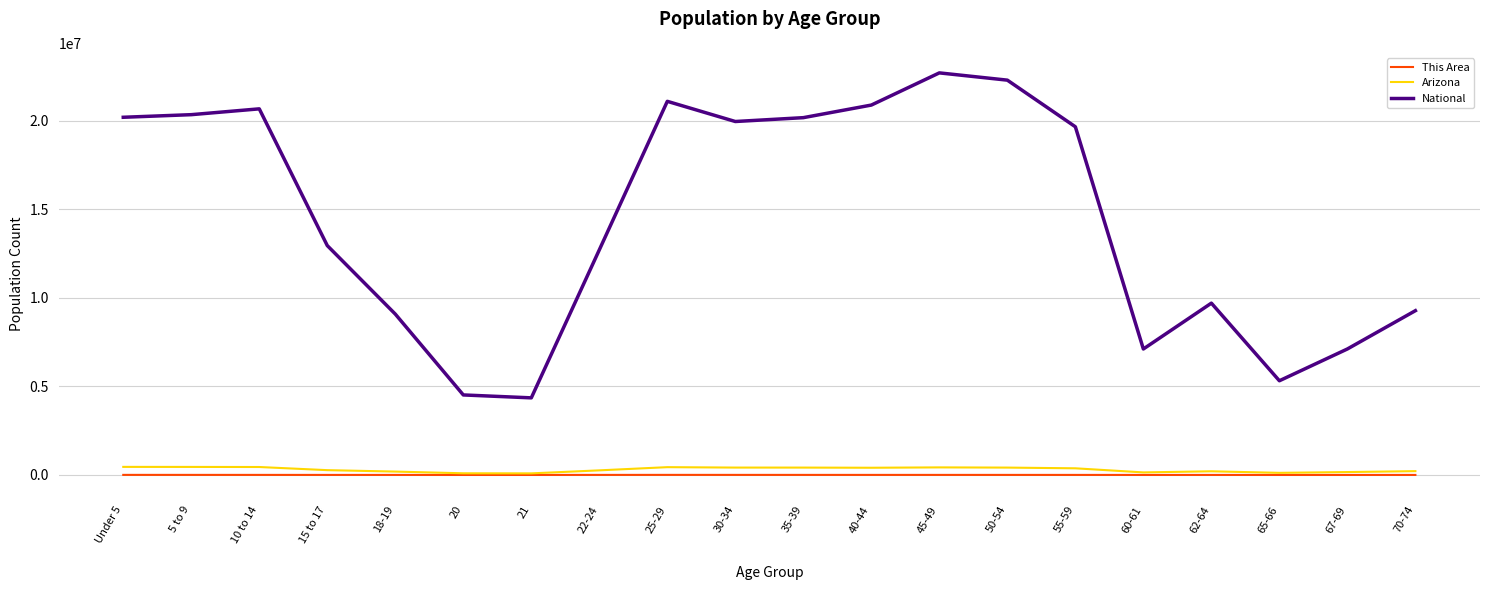

In This Area, how many points are lower than both neighbors (excluding endpoints)?

4